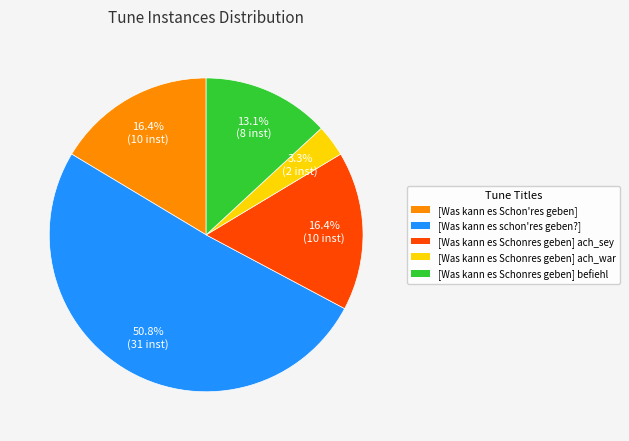

To the nearest percent, what percentage of the pie is [Was kann es Schon'res geben]?

16%